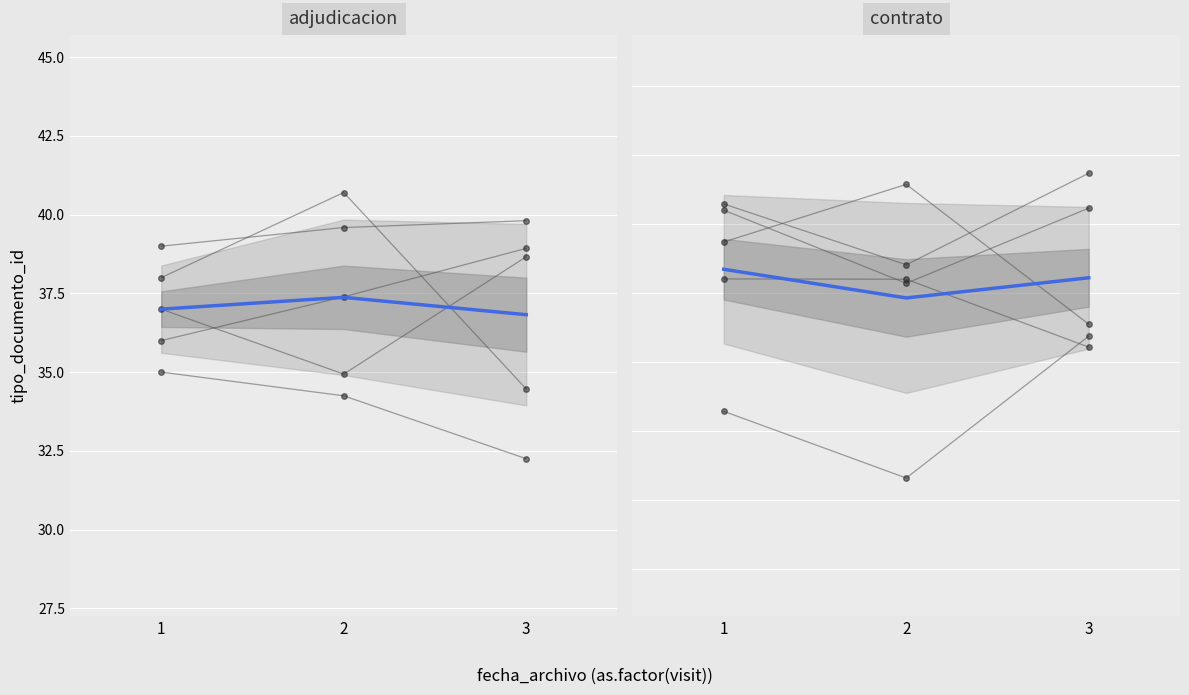

Which series changed the most between 1 and 2?

mean